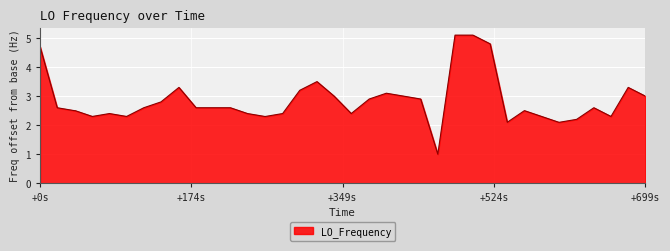

How many values exceed 2?

39